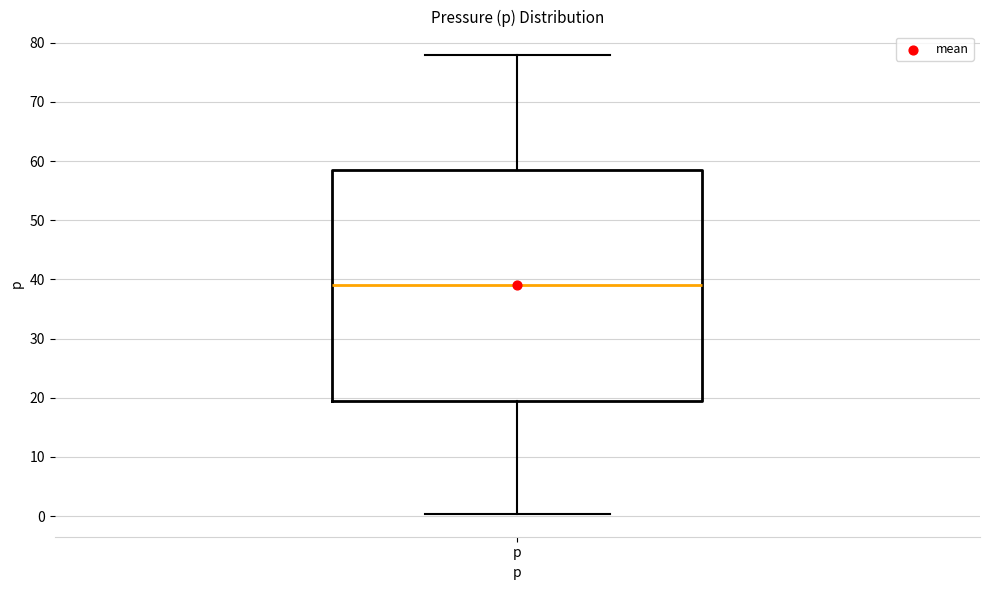

Read this box plot against the y-axis: the position of the median line, the range covered by the box, and the ends of both whiskers. The values are not printed on the chart, so give them approximately, as read against the axis.

median 39, box 19 to 59, whiskers 0 to 78